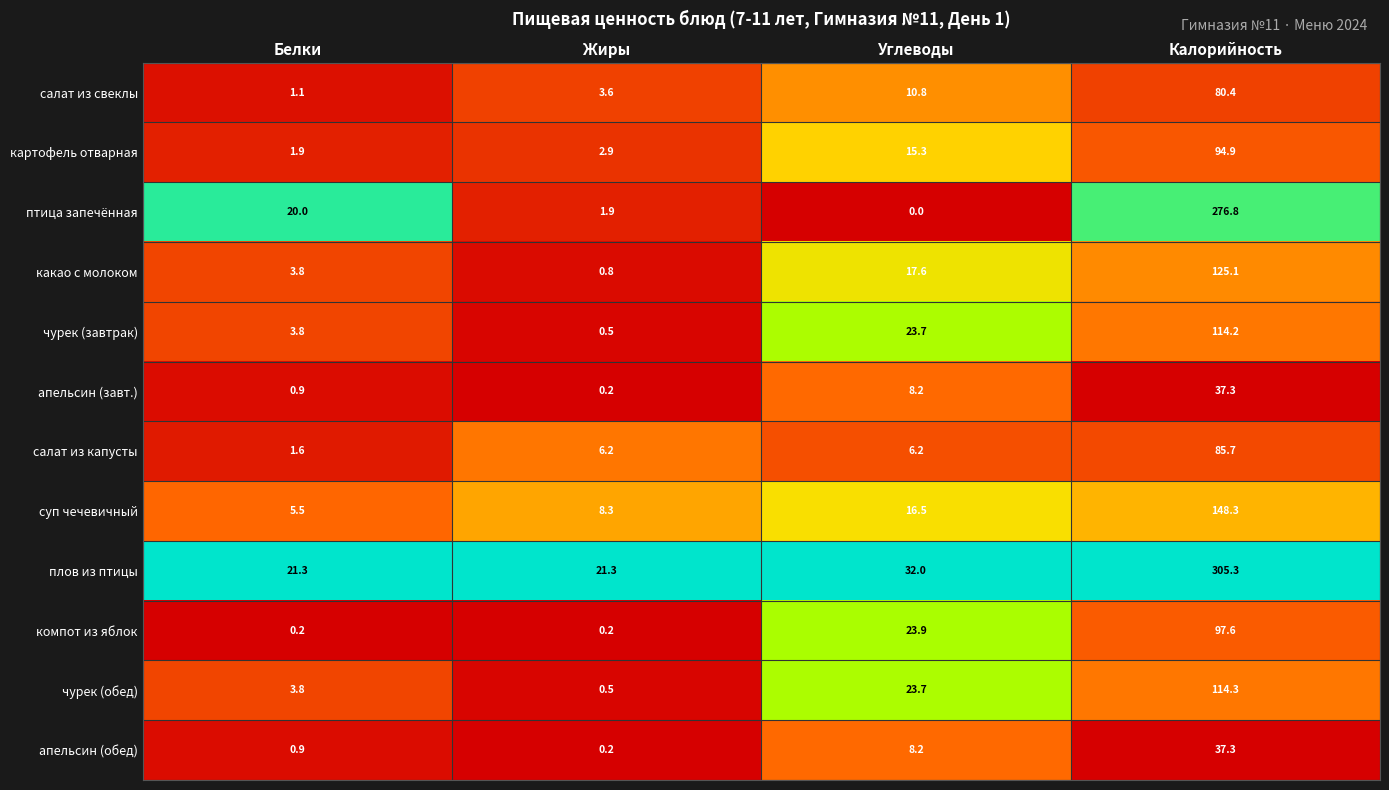

What is the average value of the салат из свеклы series?

24.0